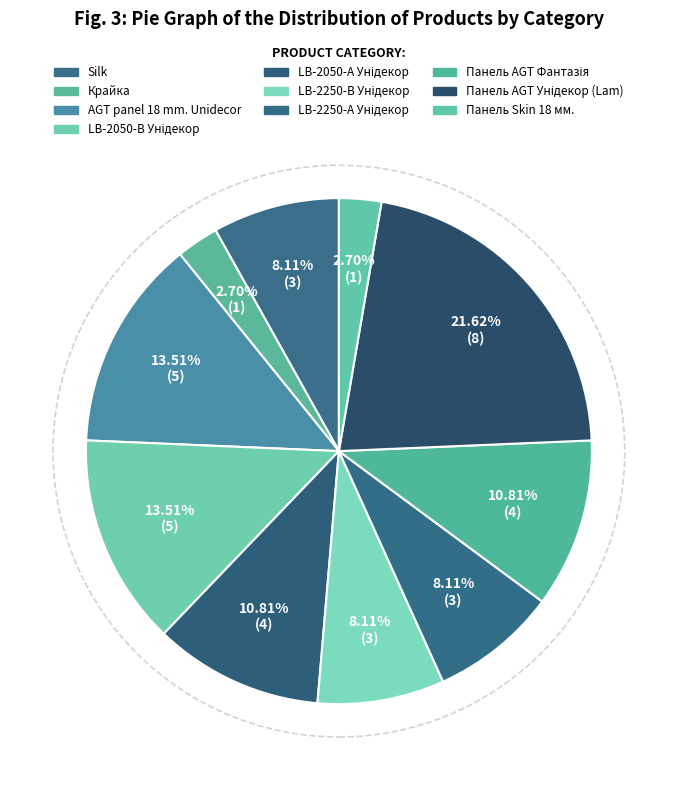

Is the sum of LB-2050-В Унідекор and Панель Skin 18 мм. greater than half?

No